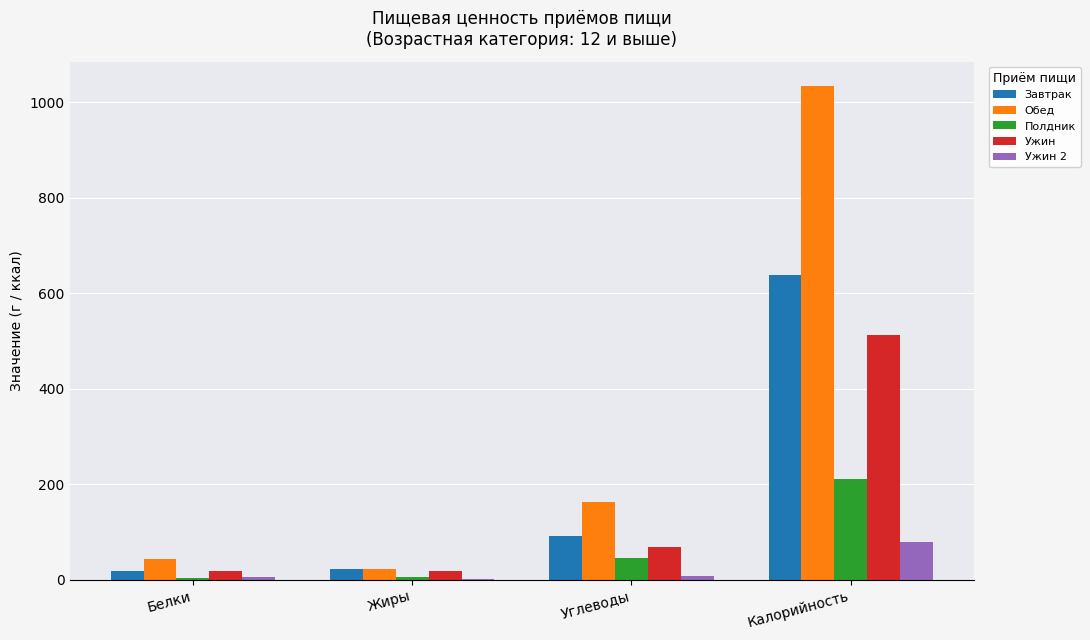

At which label is Полдник closest to 107?

Углеводы